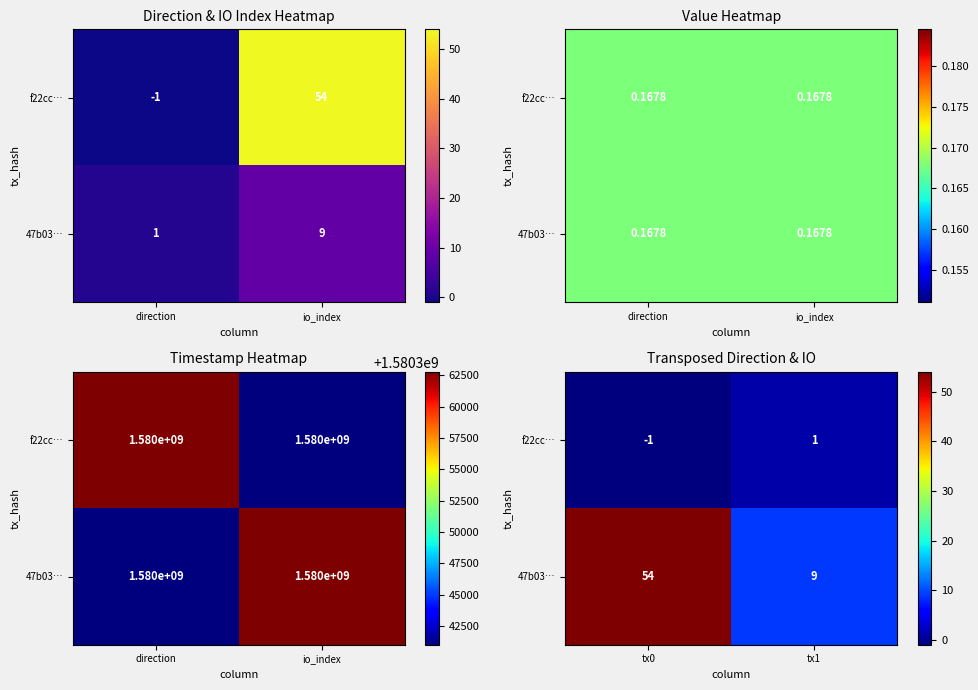

Which series changed the most between tx0 and tx1?

47b03…